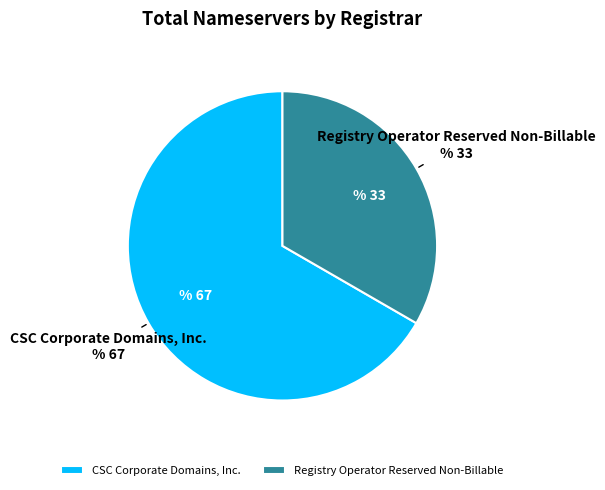

Count the number of slices in the pie.

2